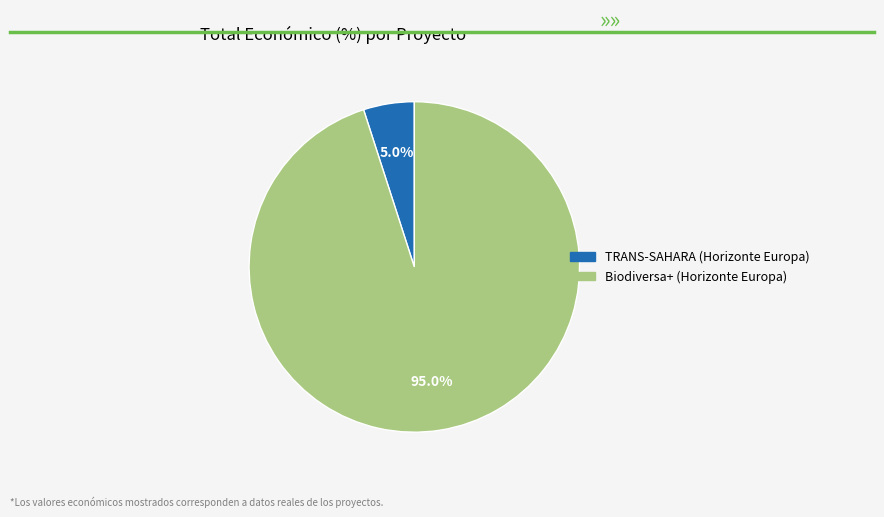

To the nearest percent, what percentage of the pie is Biodiversa+ (Horizonte Europa)?

95%